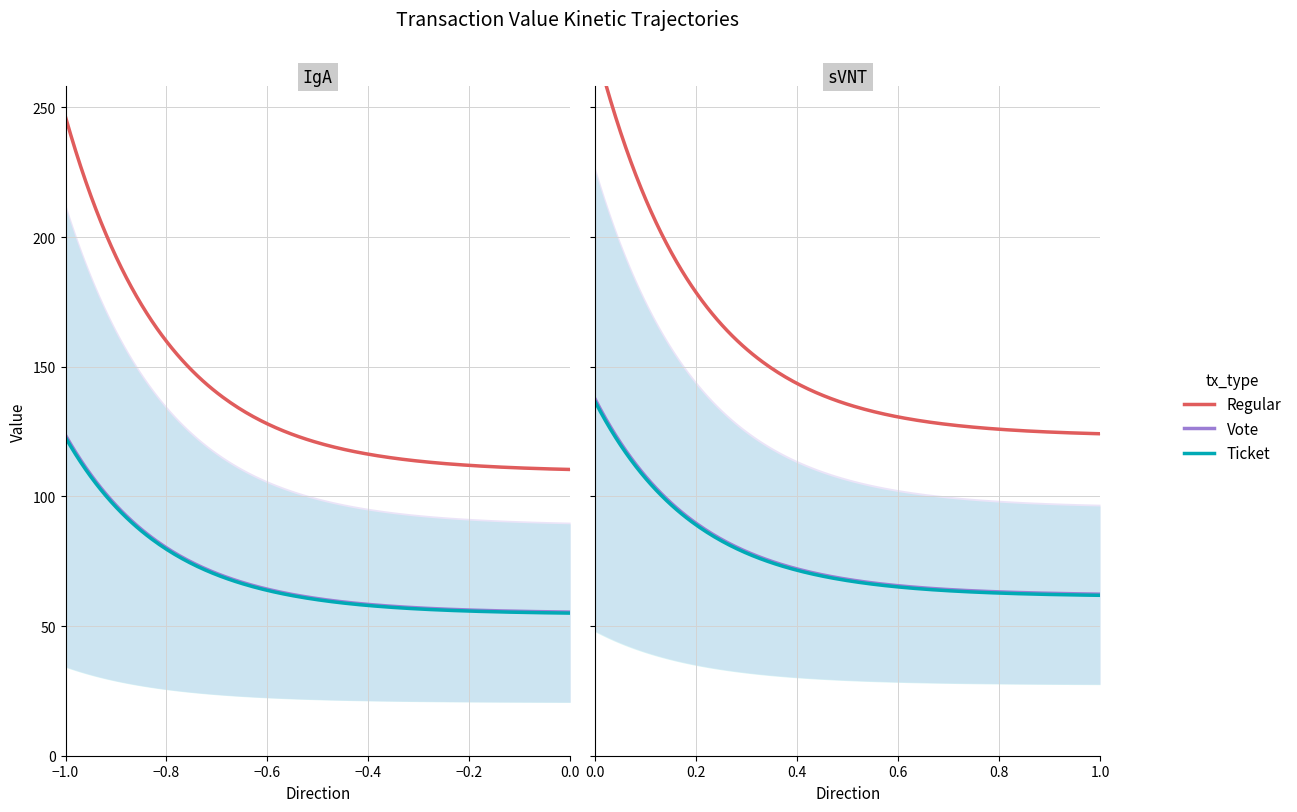

What are all the series names shown in the legend?

Regular, Vote, Ticket